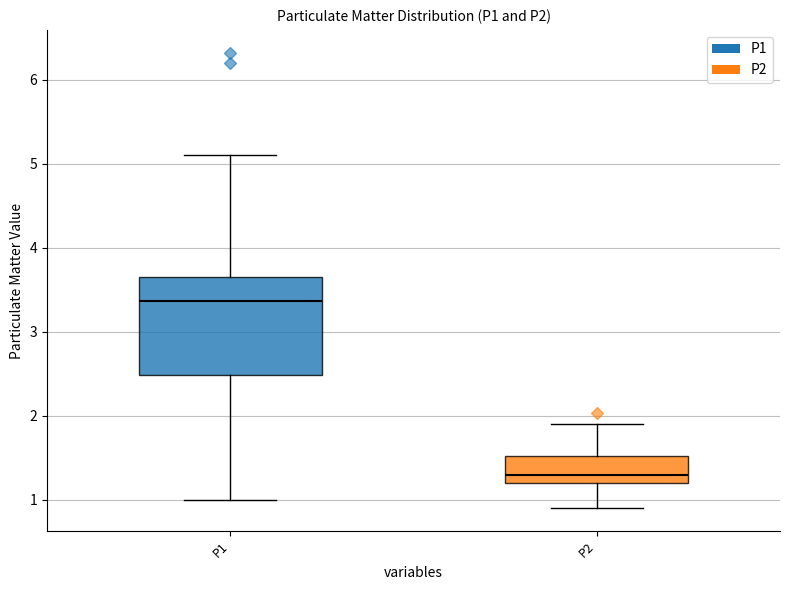

Which box is the tallest, from its lower edge to its upper edge?

P1